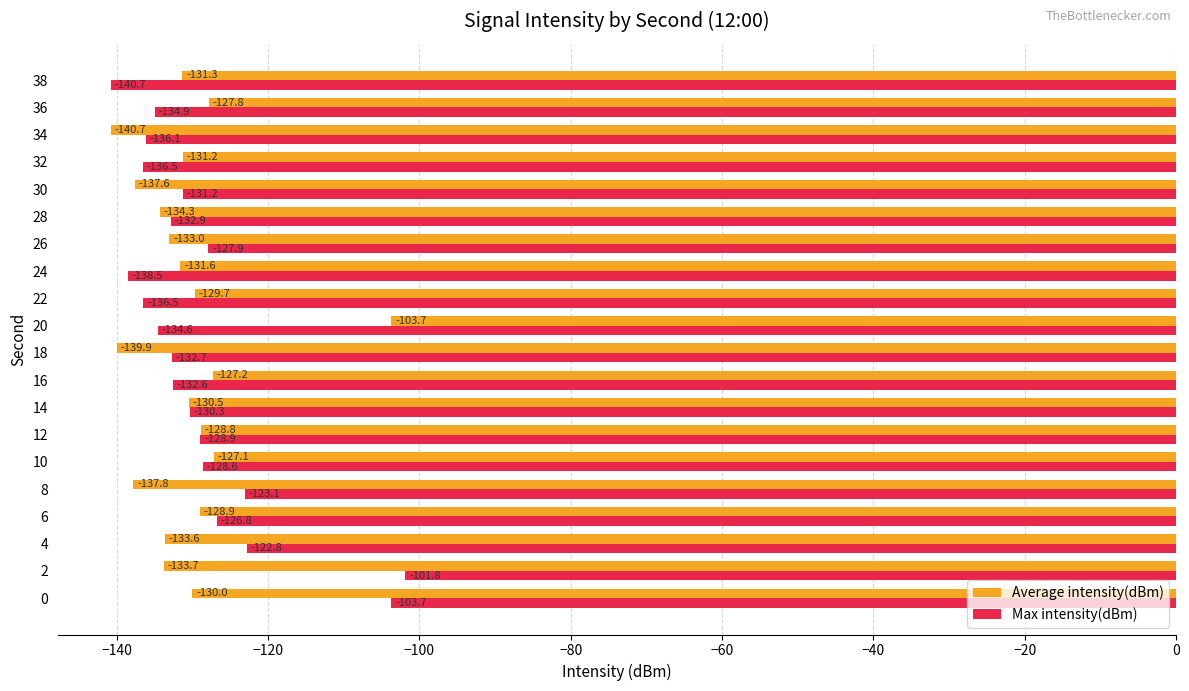

Rank the series by their maximum value, from highest to lowest.

Max intensity(dBm), Average intensity(dBm)